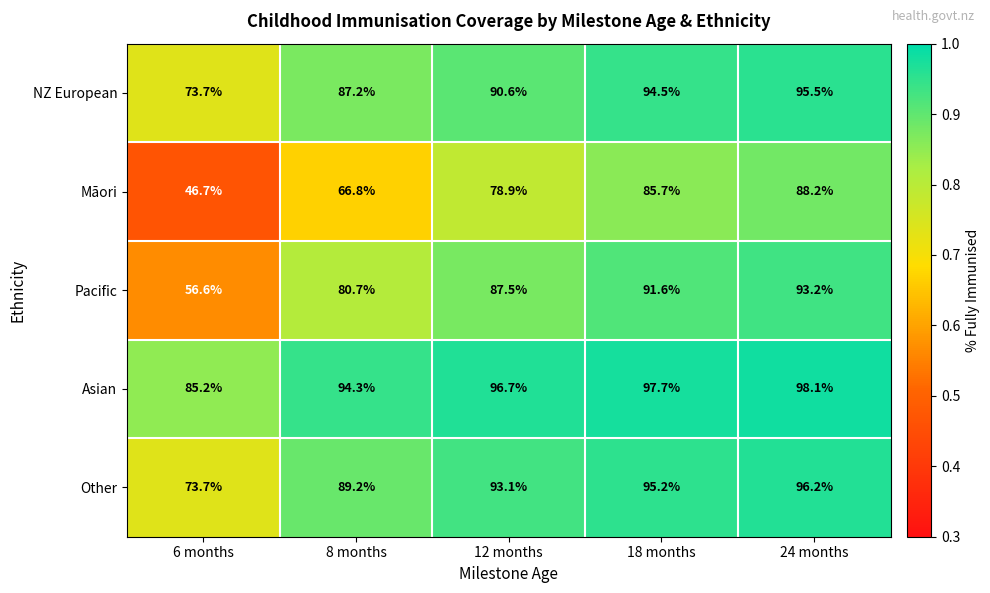

What is the difference between the Other values at 18 months and 24 months?

1.0